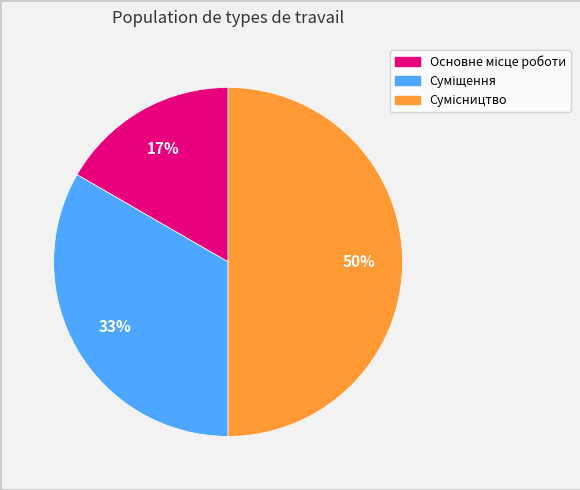

To the nearest percent, what is the difference between the largest and smallest slice percentages?

33%